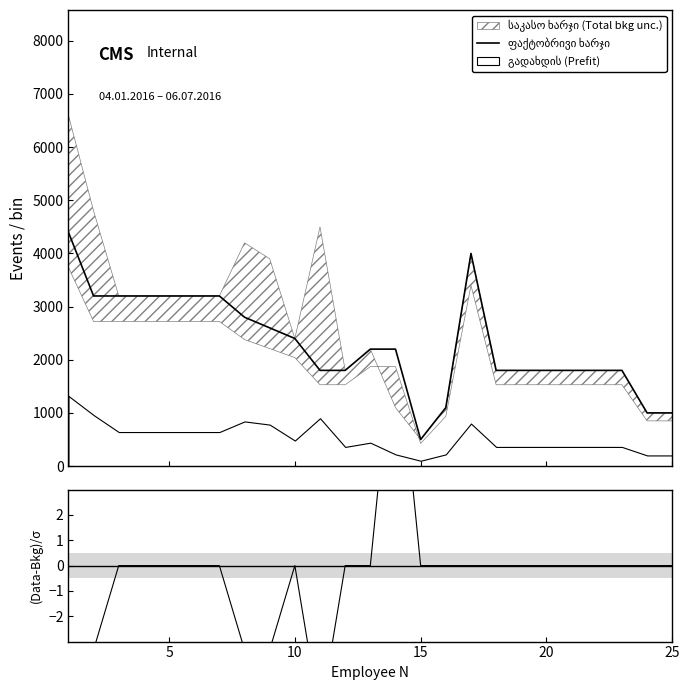

True or false: (Data-Bkg)/σ and ფაქტობრივი ხარჯი cross at least once.

False